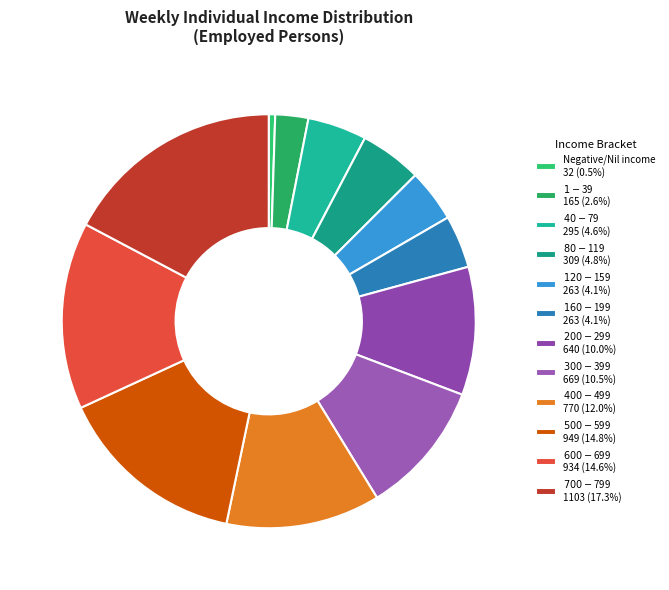

Does $80-$119 account for over 50% of the chart?

No